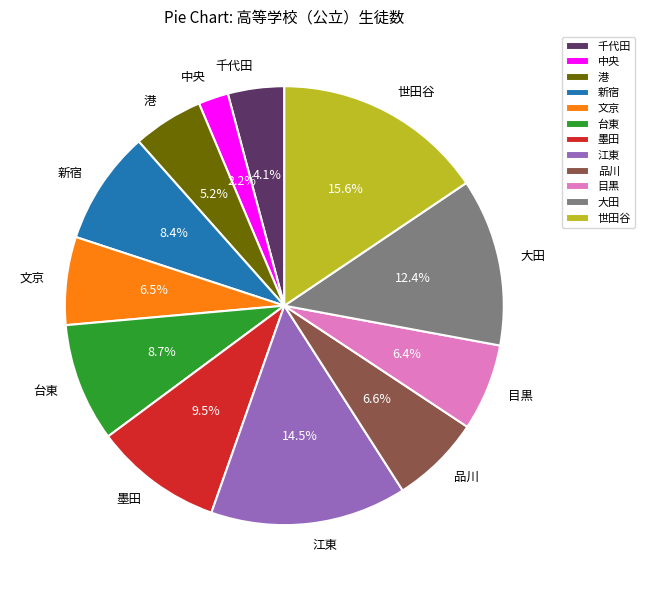

What is the smallest slice in the pie chart?

中央